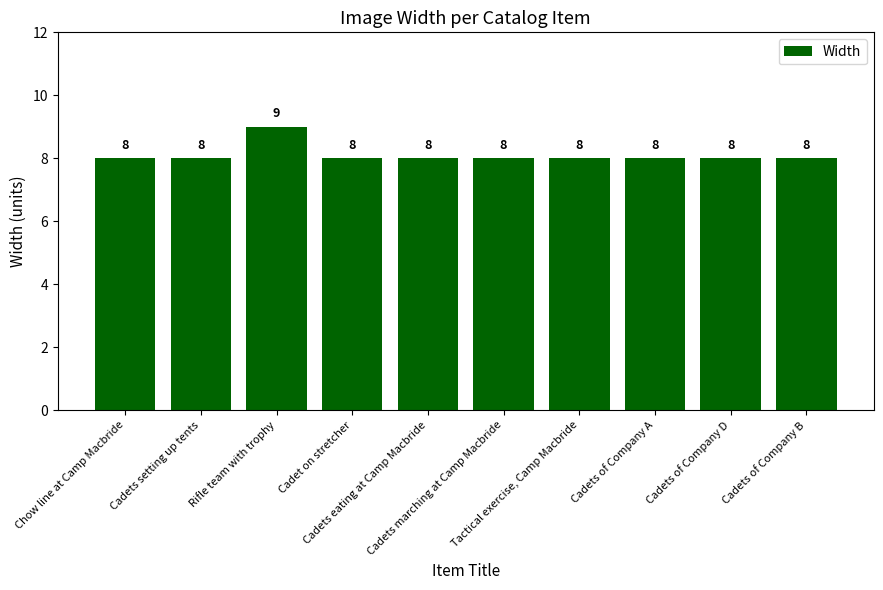

What is the difference between the maximum and minimum values?

1